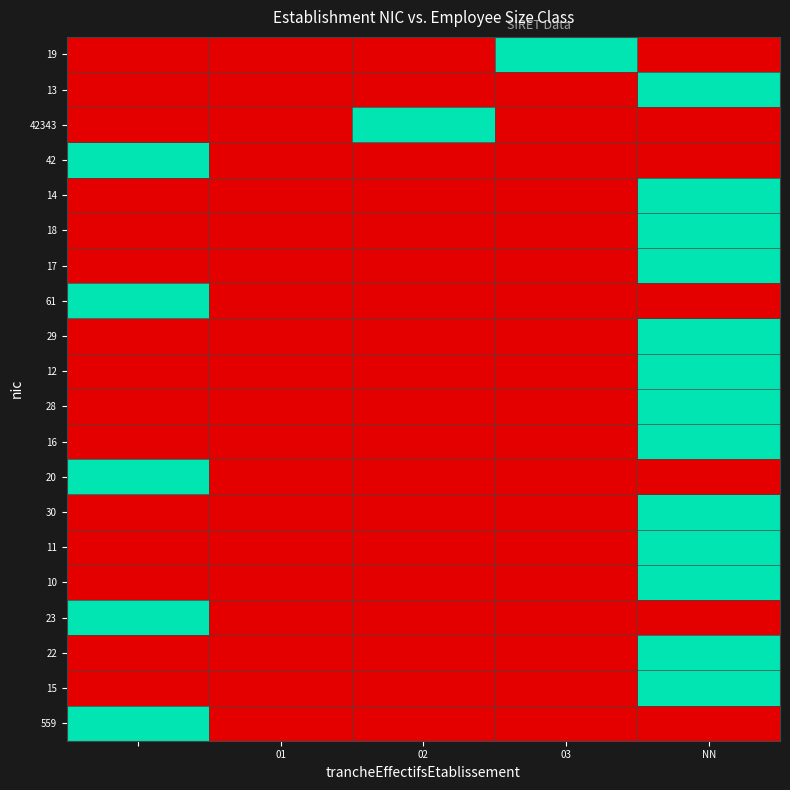

Reading left to right, list all the values displayed in this chart.

19: 0	0	0	1	0
13: 0	0	0	0	1
42343: 0	0	1	0	0
42: 1	0	0	0	0
14: 0	0	0	0	1
18: 0	0	0	0	1
17: 0	0	0	0	1
61: 1	0	0	0	0
29: 0	0	0	0	1
12: 0	0	0	0	1
28: 0	0	0	0	1
16: 0	0	0	0	1
20: 1	0	0	0	0
30: 0	0	0	0	1
11: 0	0	0	0	1
10: 0	0	0	0	1
23: 1	0	0	0	0
22: 0	0	0	0	1
15: 0	0	0	0	1
559: 1	0	0	0	0